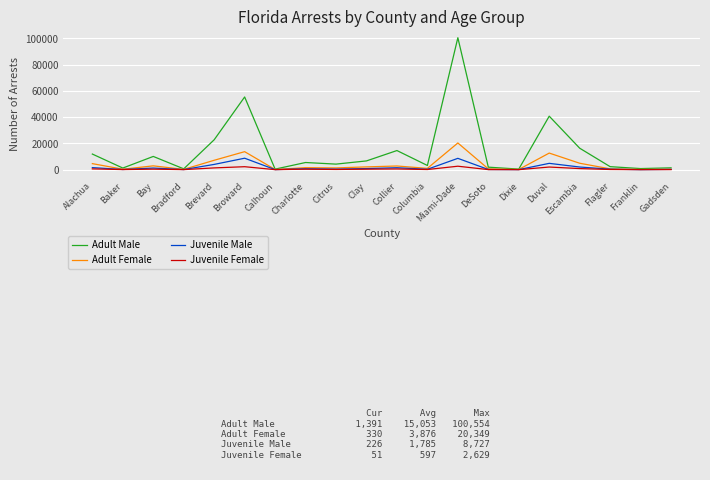

What is the greatest value displayed?

100554